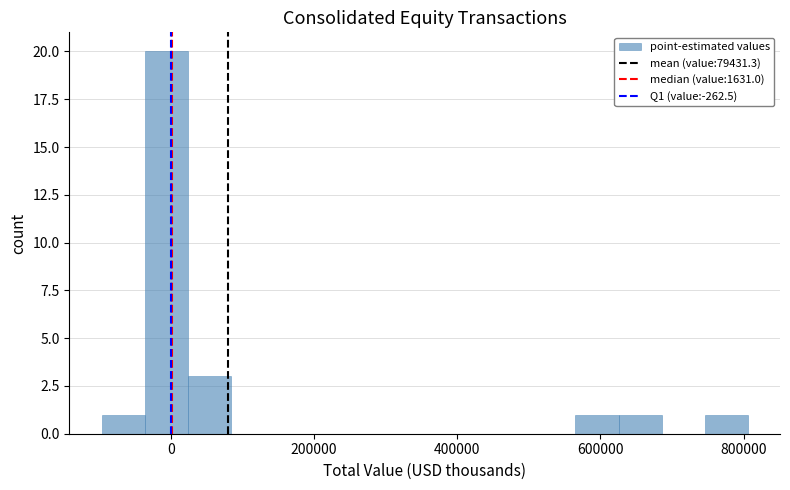

Around what value on the x-axis is the tallest bar? Give the approximate position of its centre, as read against the axis.

0